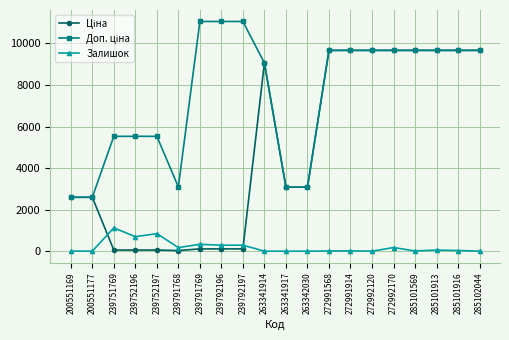

True or false: Залишок has a value of -373.2 at 263341917.

False